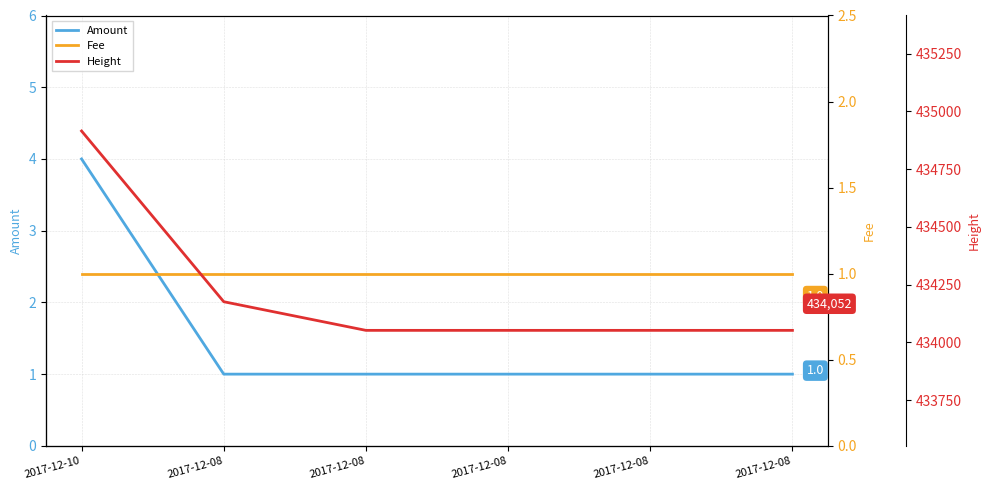

Read the Height value at 2017-12-08.

434052